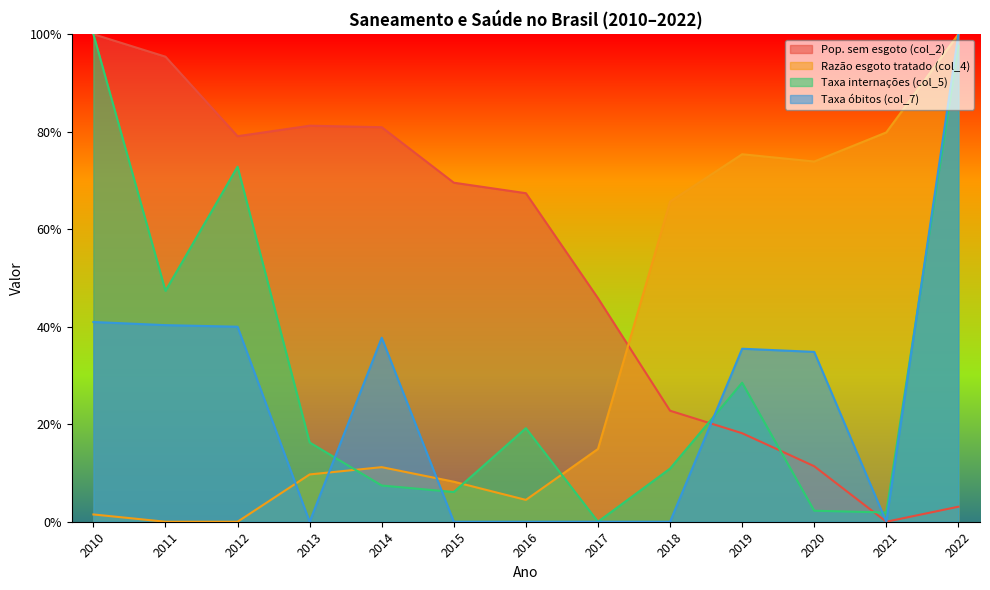

Which series has the largest total across all categories?

Pop. sem esgoto (col_2)